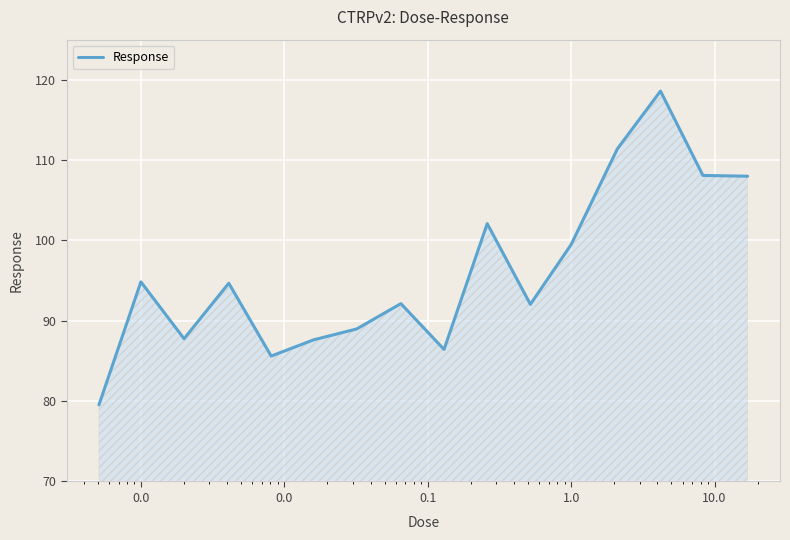

What is the difference between the maximum and minimum values?

39.1